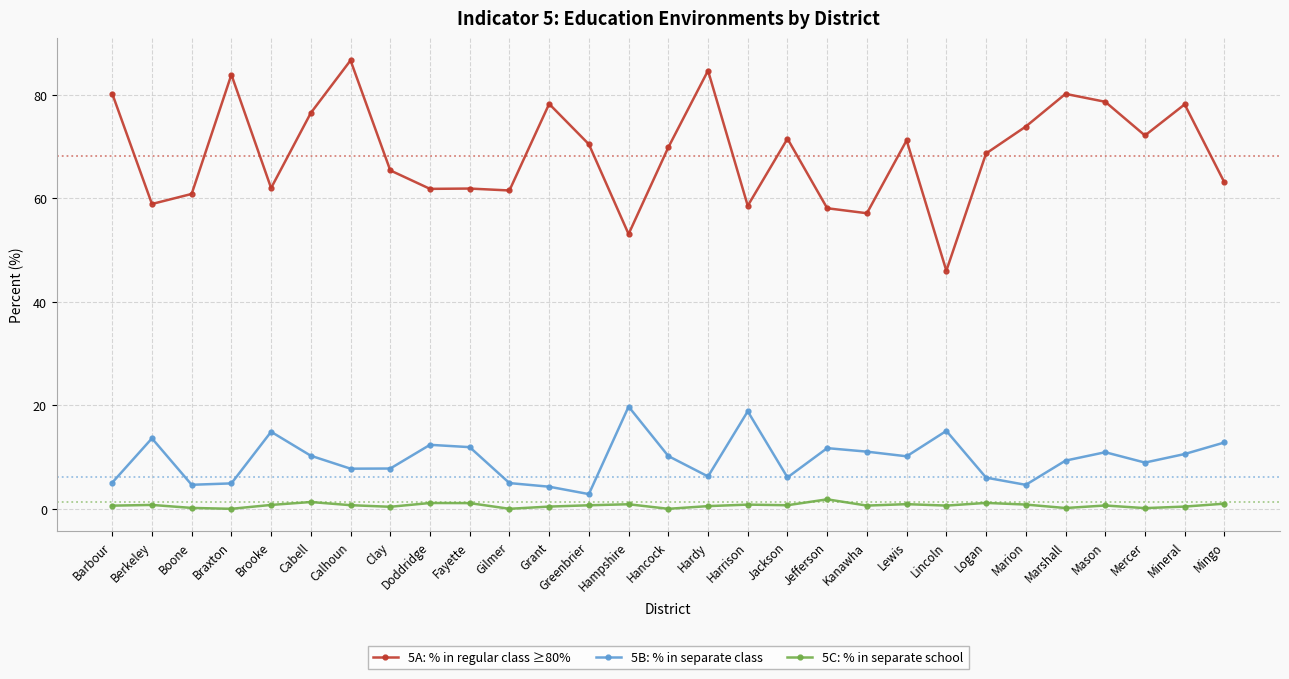

The value of 5A: % in regular class ≥80% at Mineral is 108.8. True or false?

False